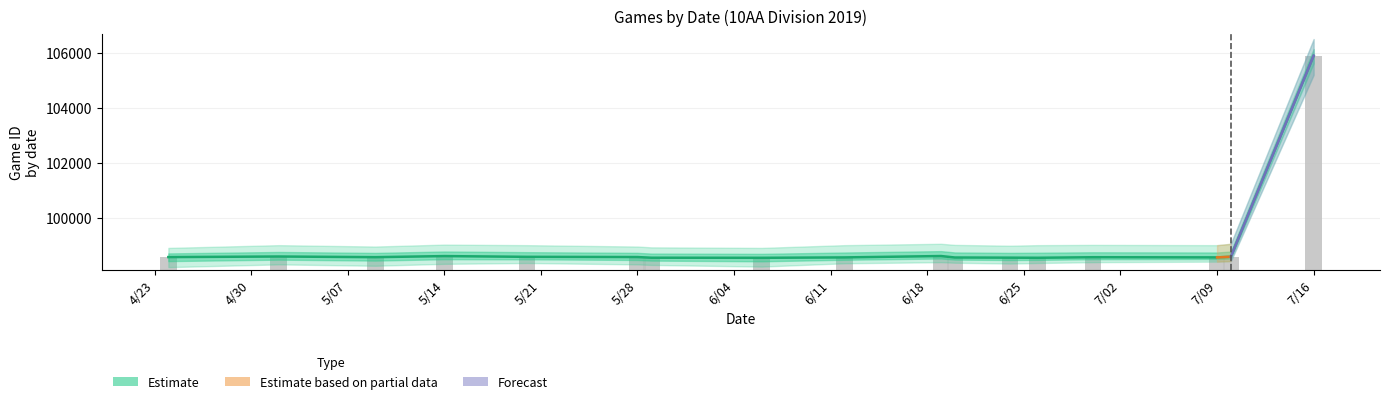

The chart shows a value of 98567 at 5/28. True or false?

True